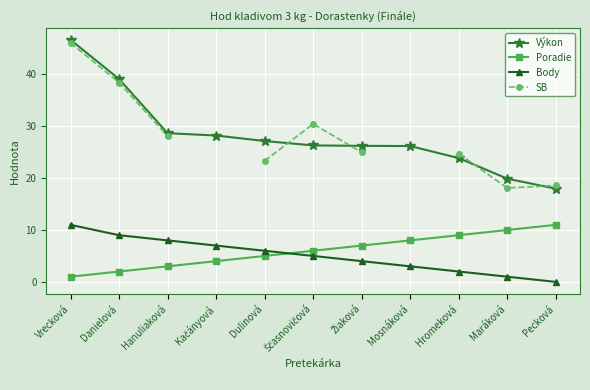

True or false: Body and SB intersect in this chart.

False